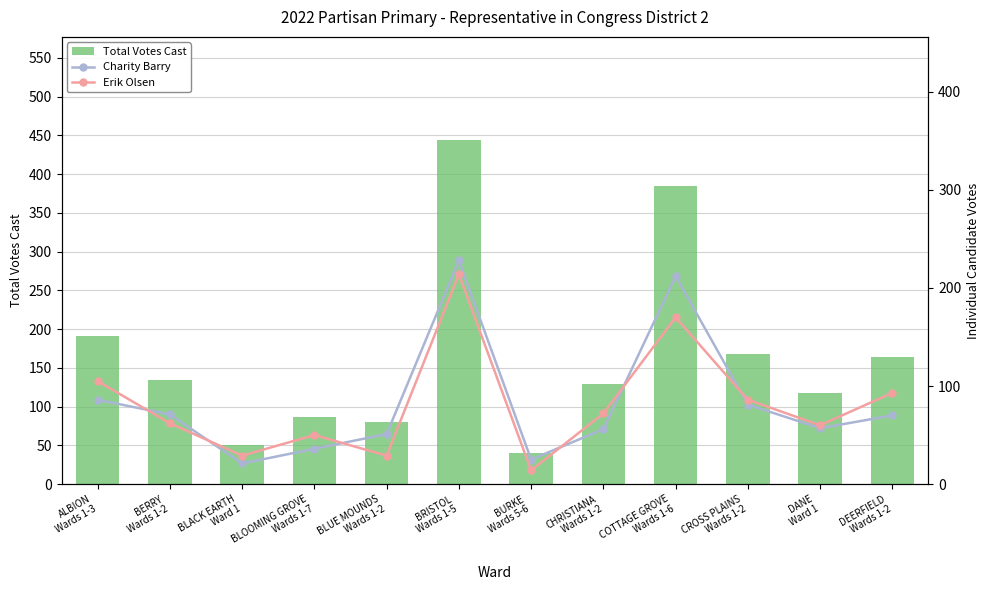

Is the value of Erik Olsen at ALBION
Wards 1-3 greater than the value of Charity Barry at DEERFIELD
Wards 1-2?

Yes